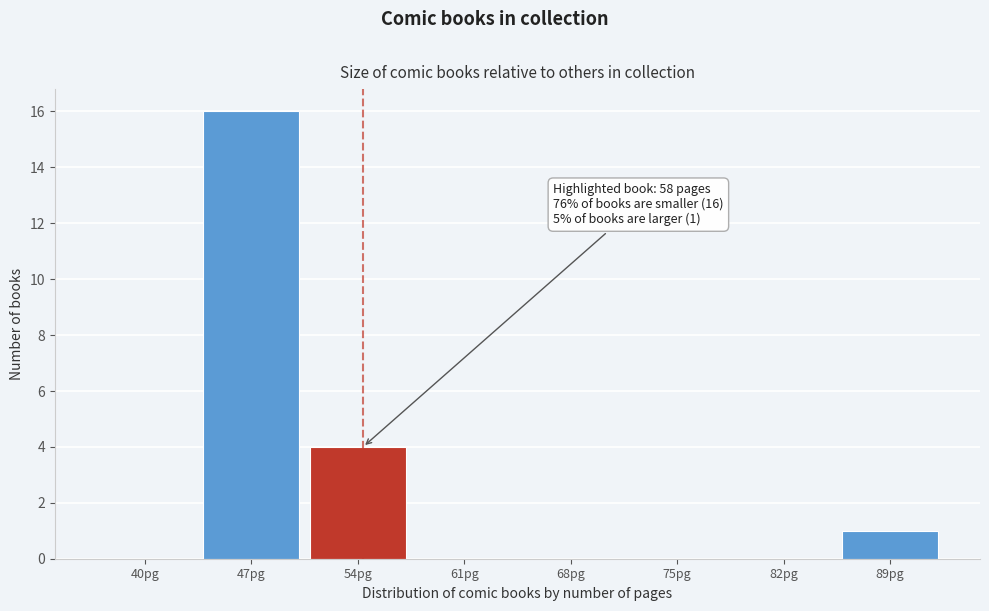

Reading left to right, transcribe all the data shown in this chart.

40pg=0	47pg=16	54pg=4	61pg=0	68pg=0	75pg=0	82pg=0	89pg=1